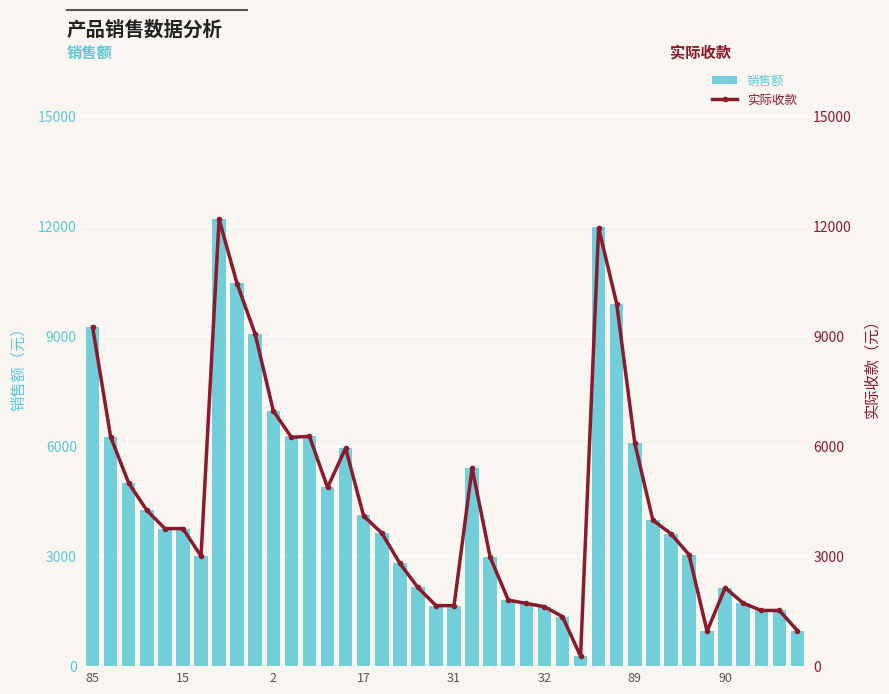

Which has a higher value, 25 or 19?

19